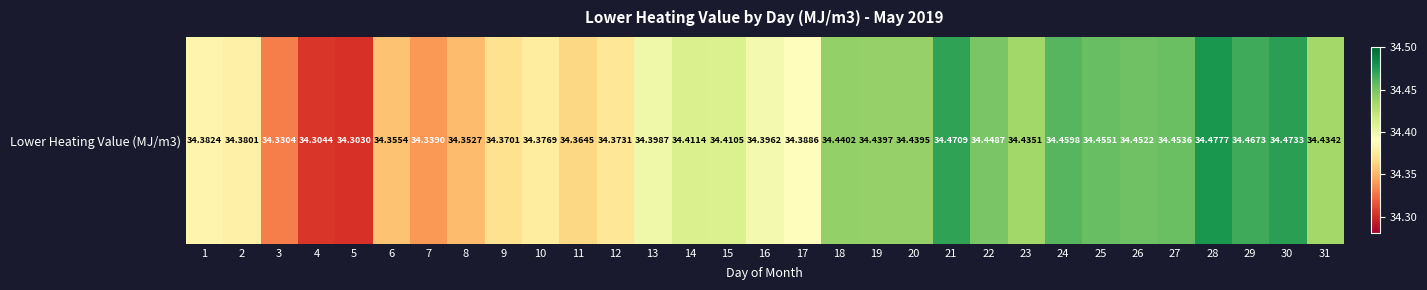

What is the smallest value displayed?

34.3